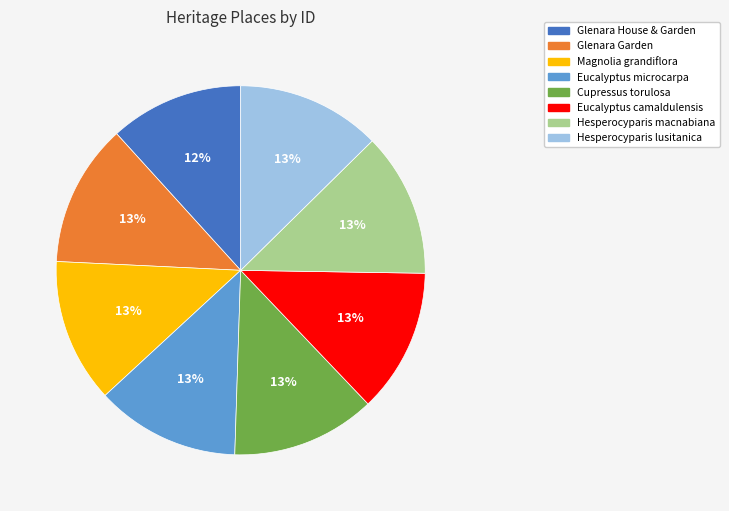

What percentage is the Magnolia grandiflora slice, to the nearest percent?

13%